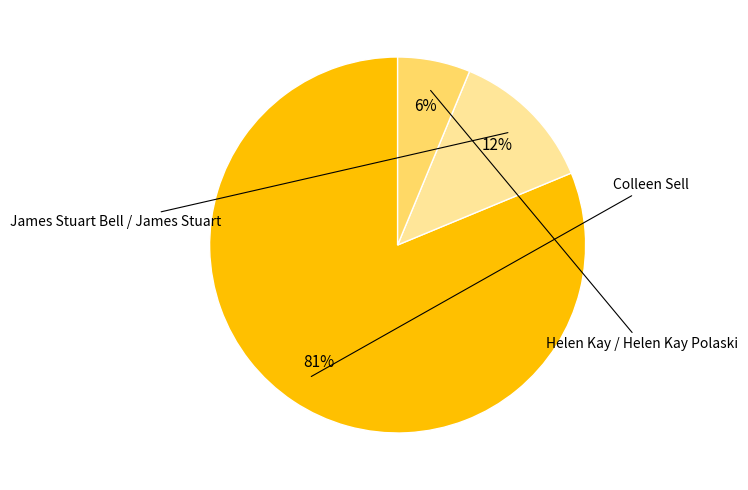

Is there a majority slice in this chart?

Yes